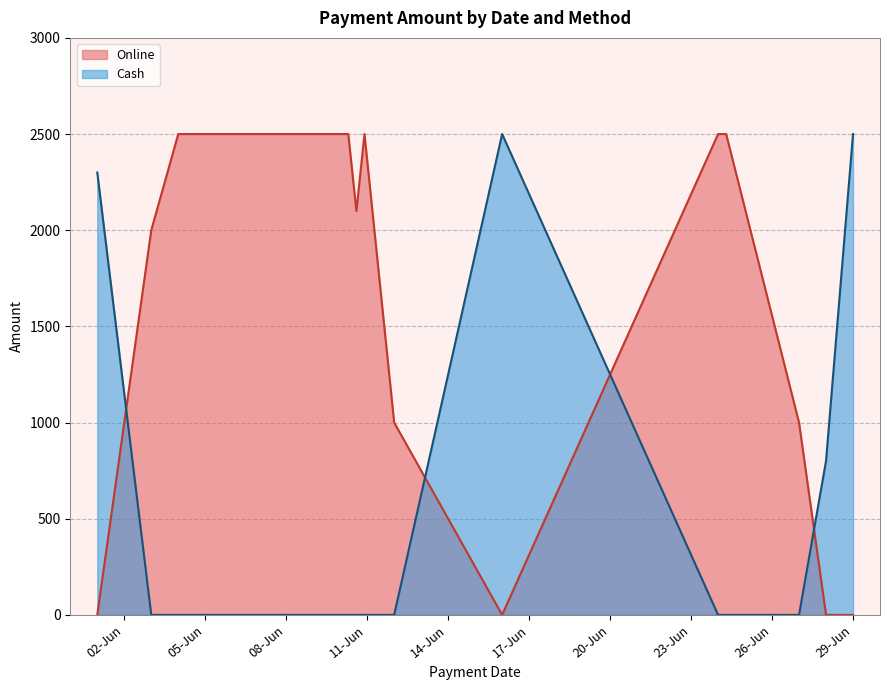

How many interior local valleys does the Online series have?

2